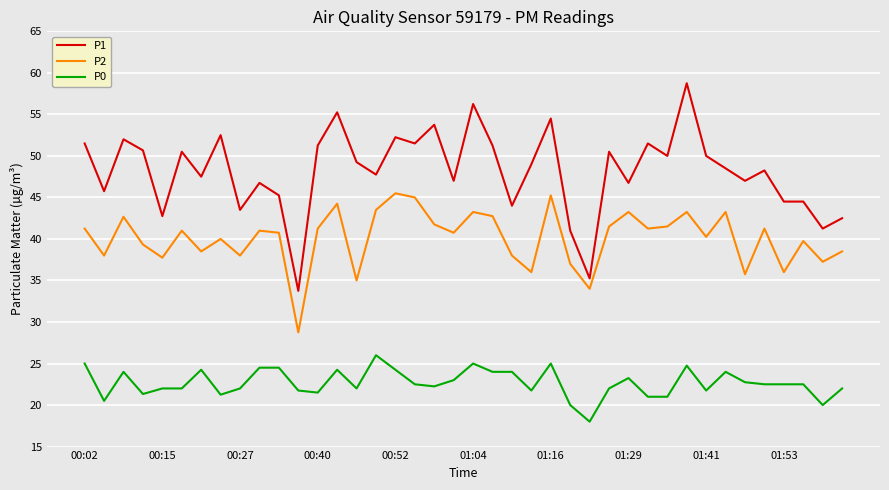

True or false: P2 and P0 intersect in this chart.

False